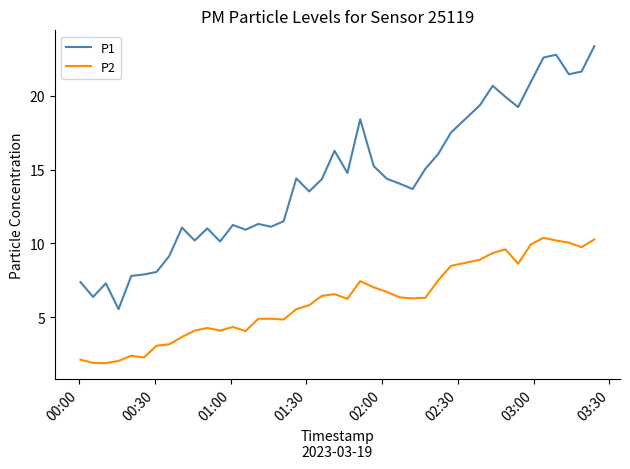

Which series has the widest spread of values?

P1